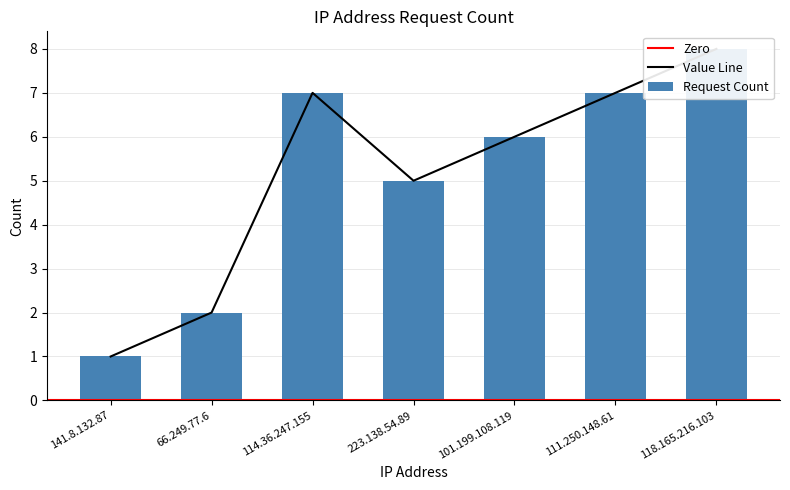

Does the chart contain any negative values?

No